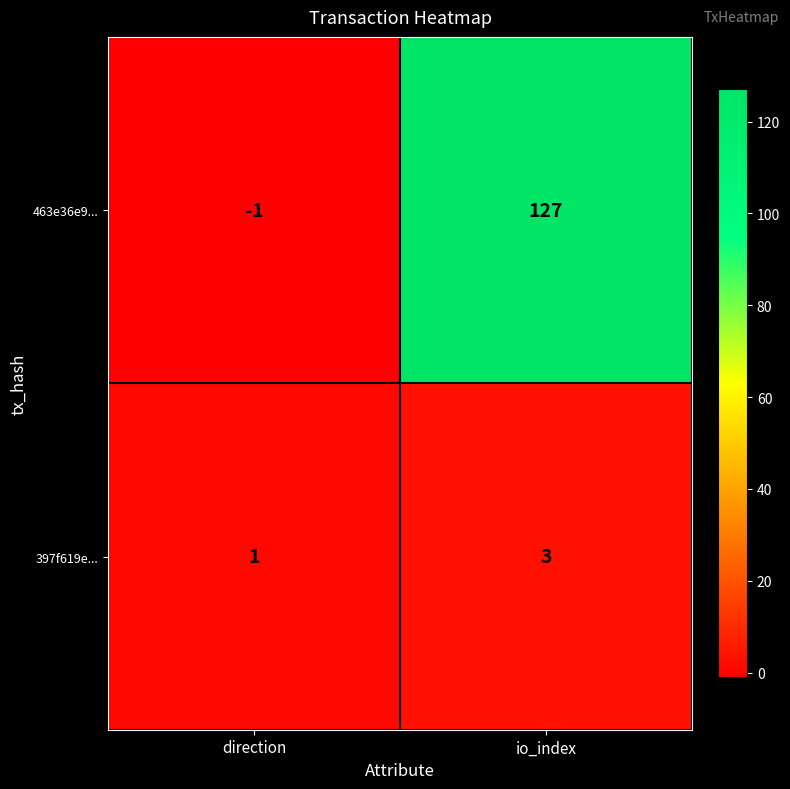

What is the minimum value shown in the chart?

-1